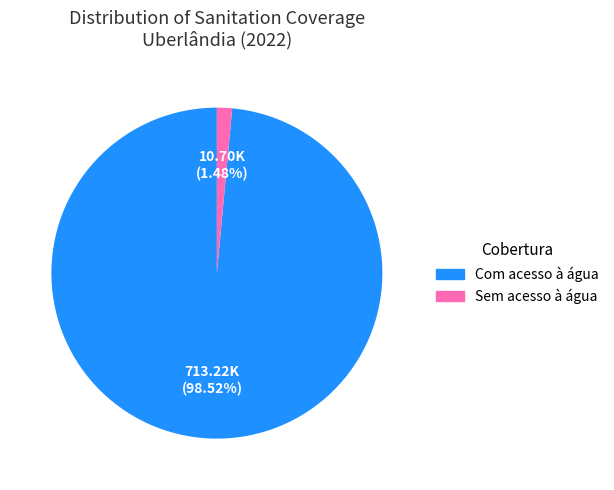

Is there any slice that represents more than half of the pie?

Yes